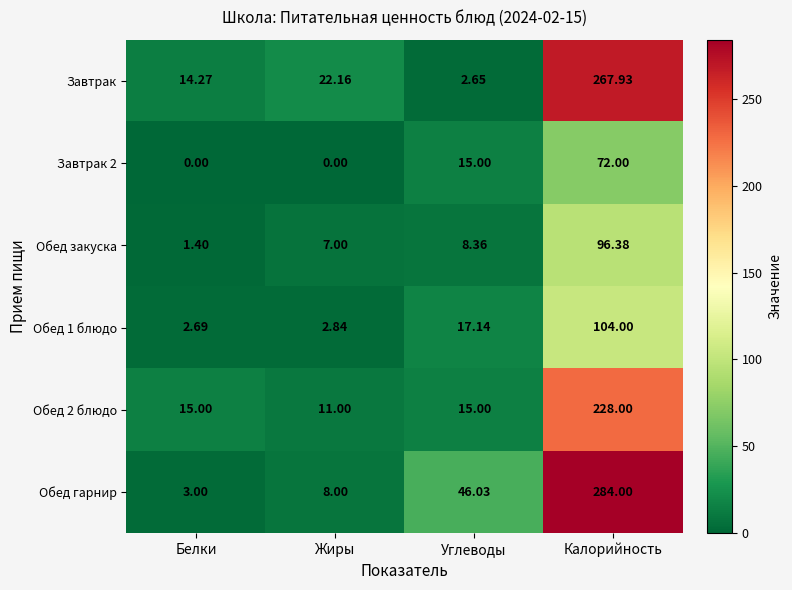

Which series has the largest range (max minus min)?

Обед гарнир